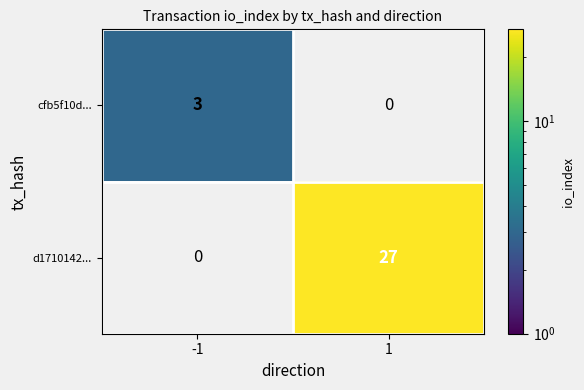

True or false: cfb5f10d... has a value of 5 at -1.

False